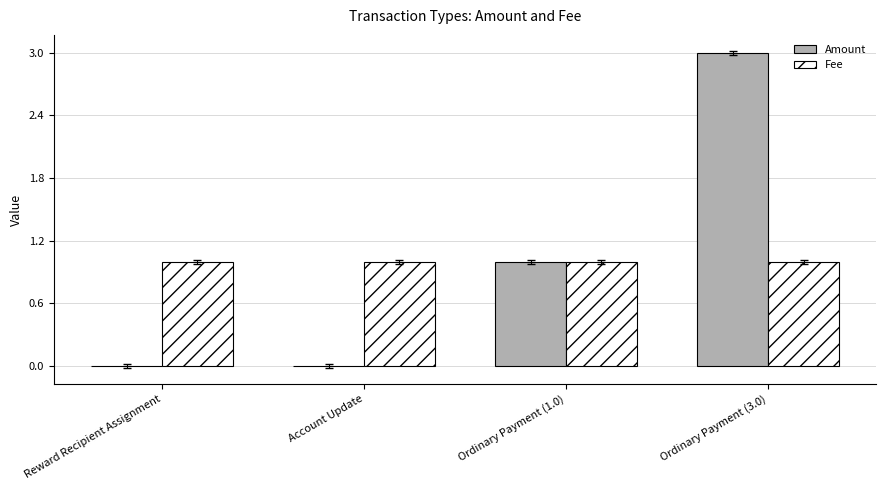

Are the bars horizontal?

No